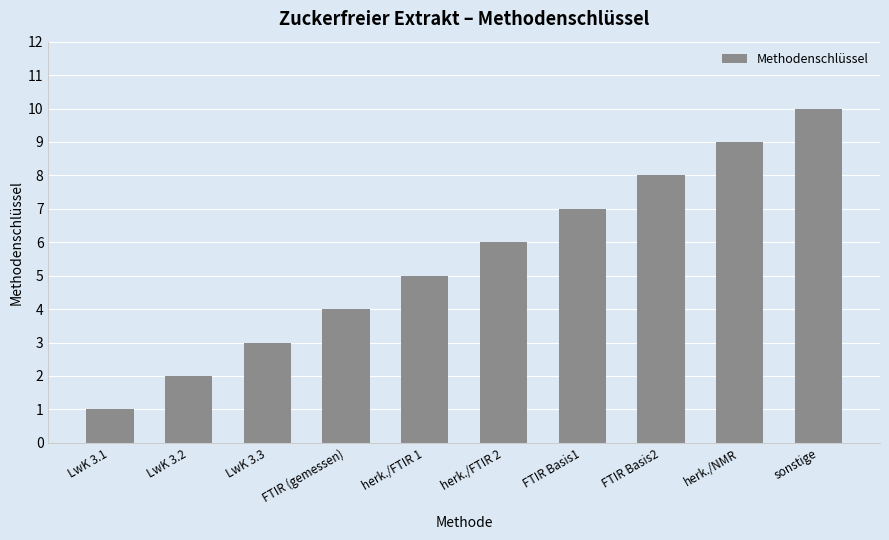

What is the difference between the values at FTIR Basis2 and herk./NMR?

1